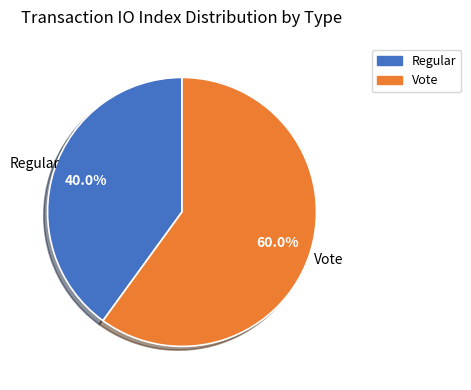

What is the majority slice?

Vote